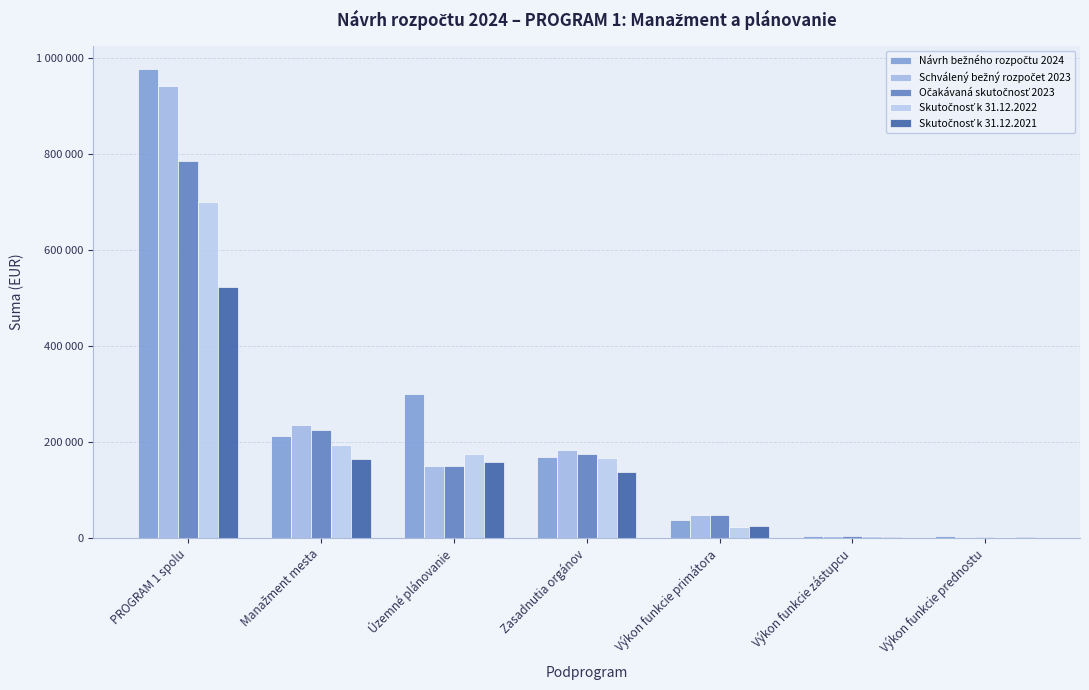

What is the minimum value shown in the chart?

632